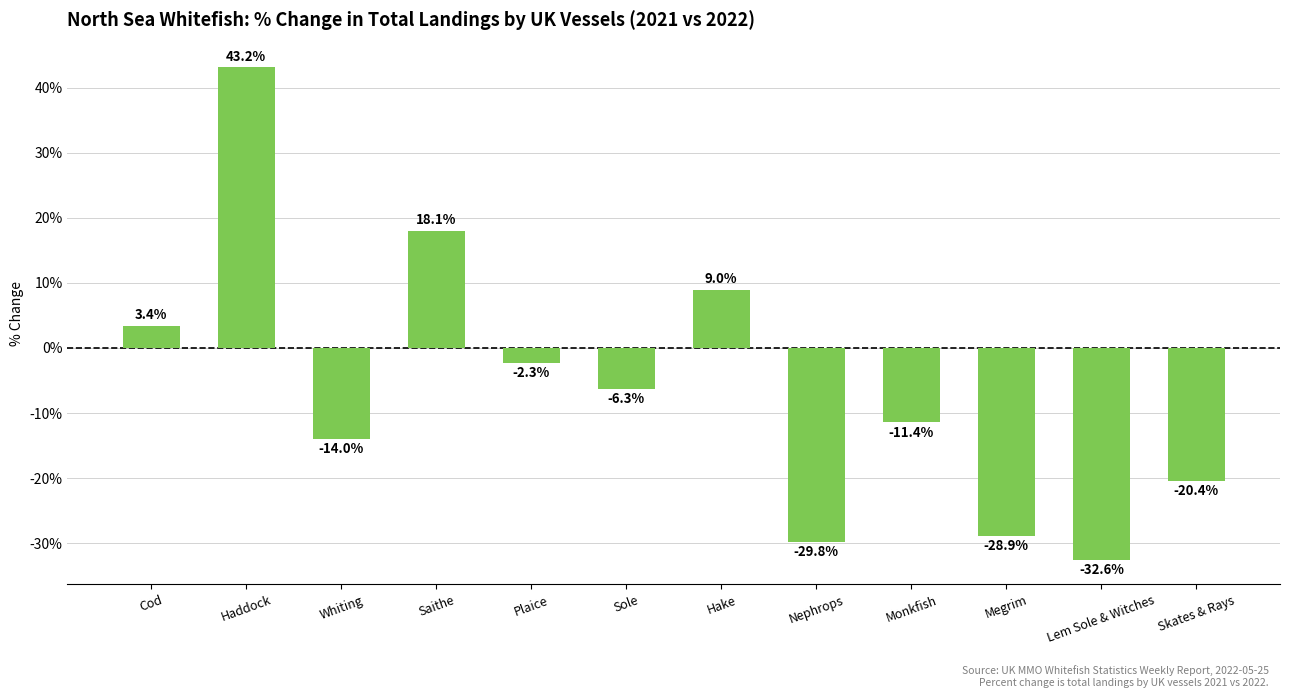

How many negative values are there?

8